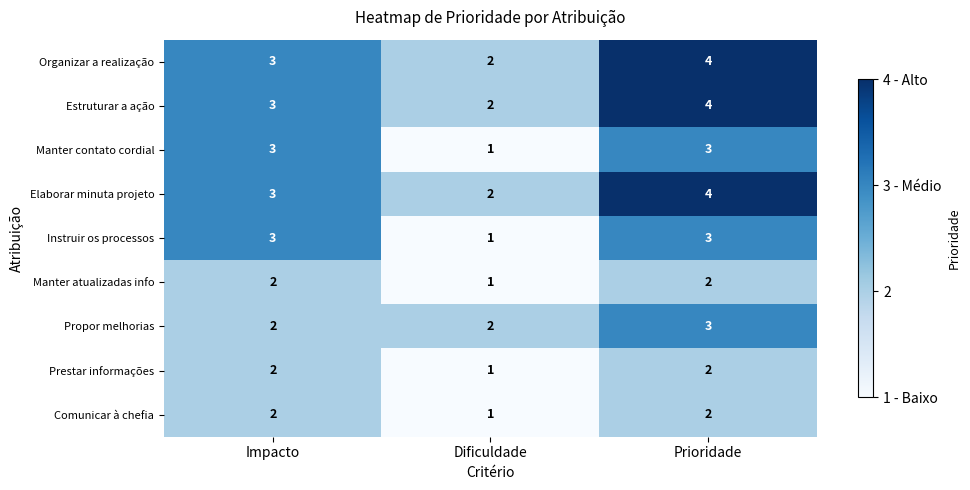

Reading left to right, transcribe all the data shown in this chart.

Organizar a realização: 3	2	4
Estruturar a ação: 3	2	4
Manter contato cordial: 3	1	3
Elaborar minuta projeto: 3	2	4
Instruir os processos: 3	1	3
Manter atualizadas info: 2	1	2
Propor melhorias: 2	2	3
Prestar informações: 2	1	2
Comunicar à chefia: 2	1	2